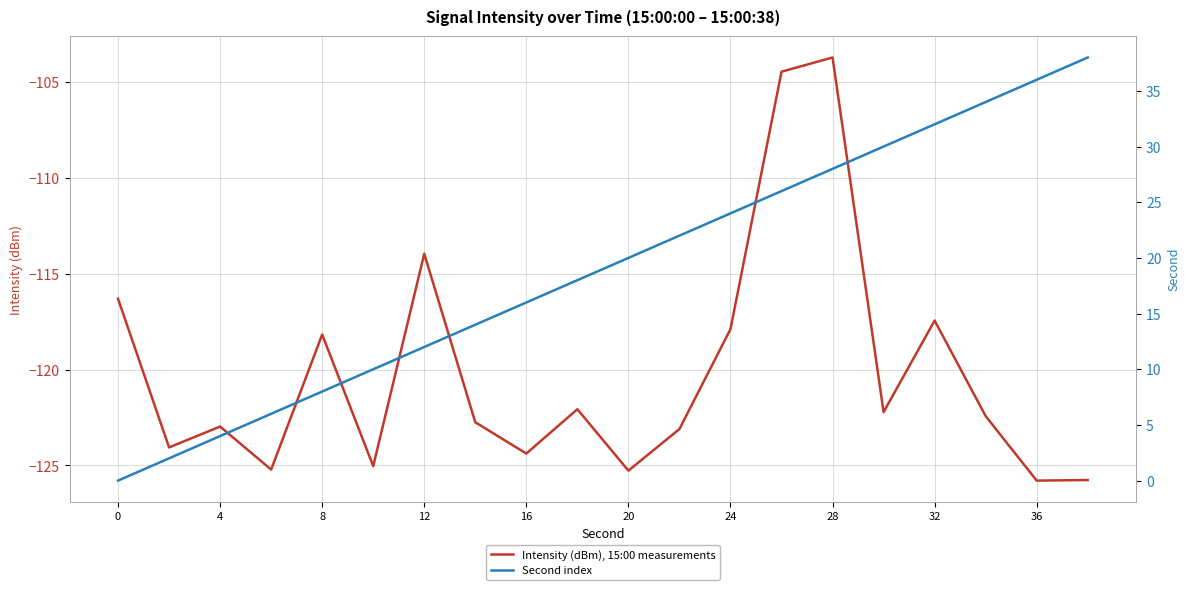

Which category has the highest value across all series?

19